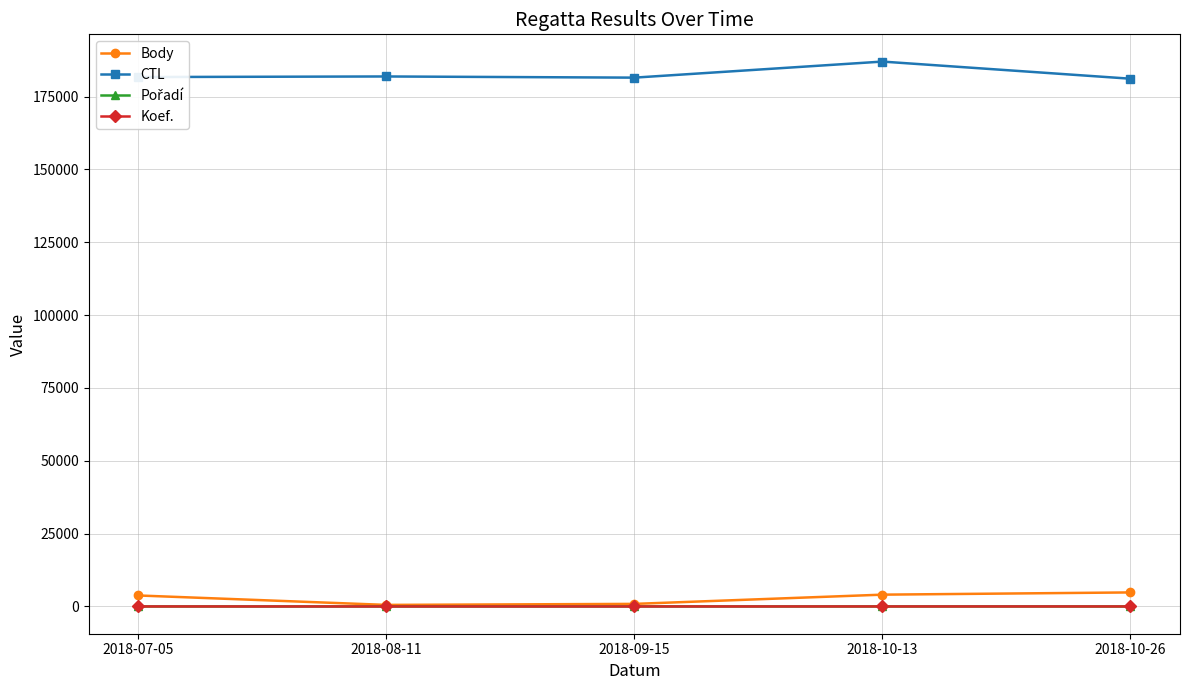

True or false: CTL and Body cross at least once.

False